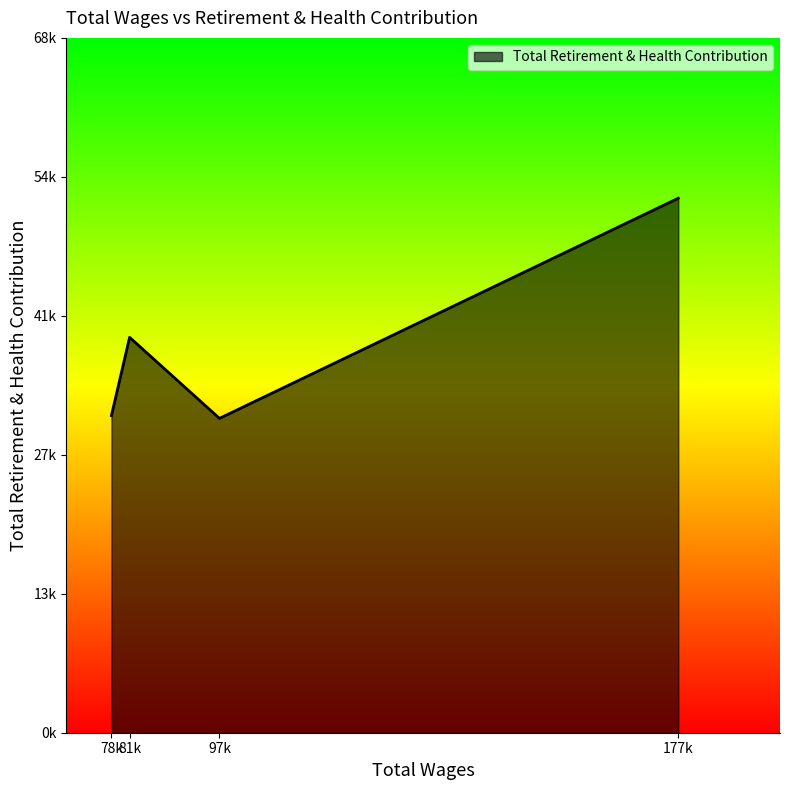

Does the chart have visible grid lines?

No